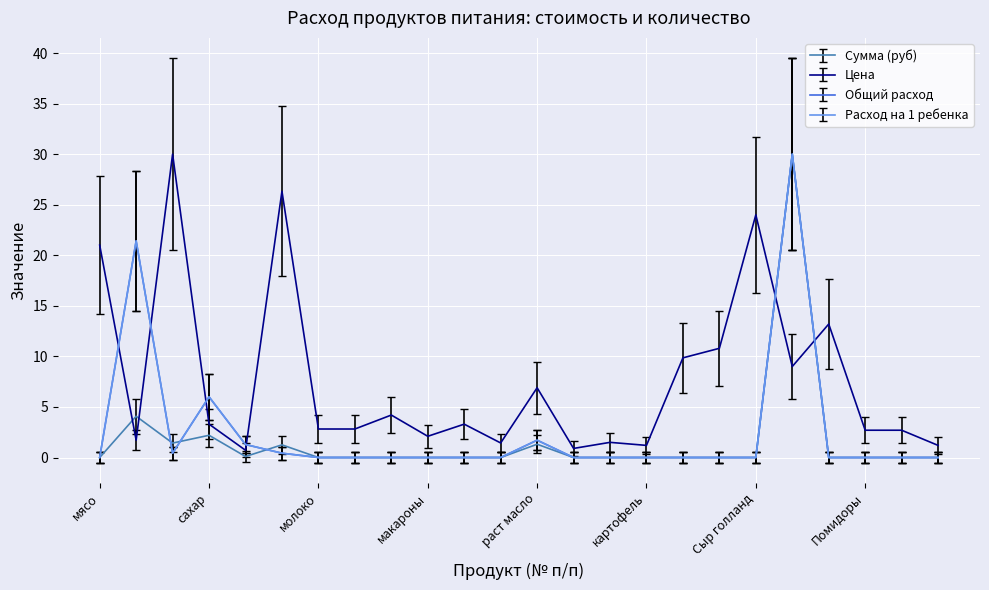

How many interior local valleys does the Цена series have?

7